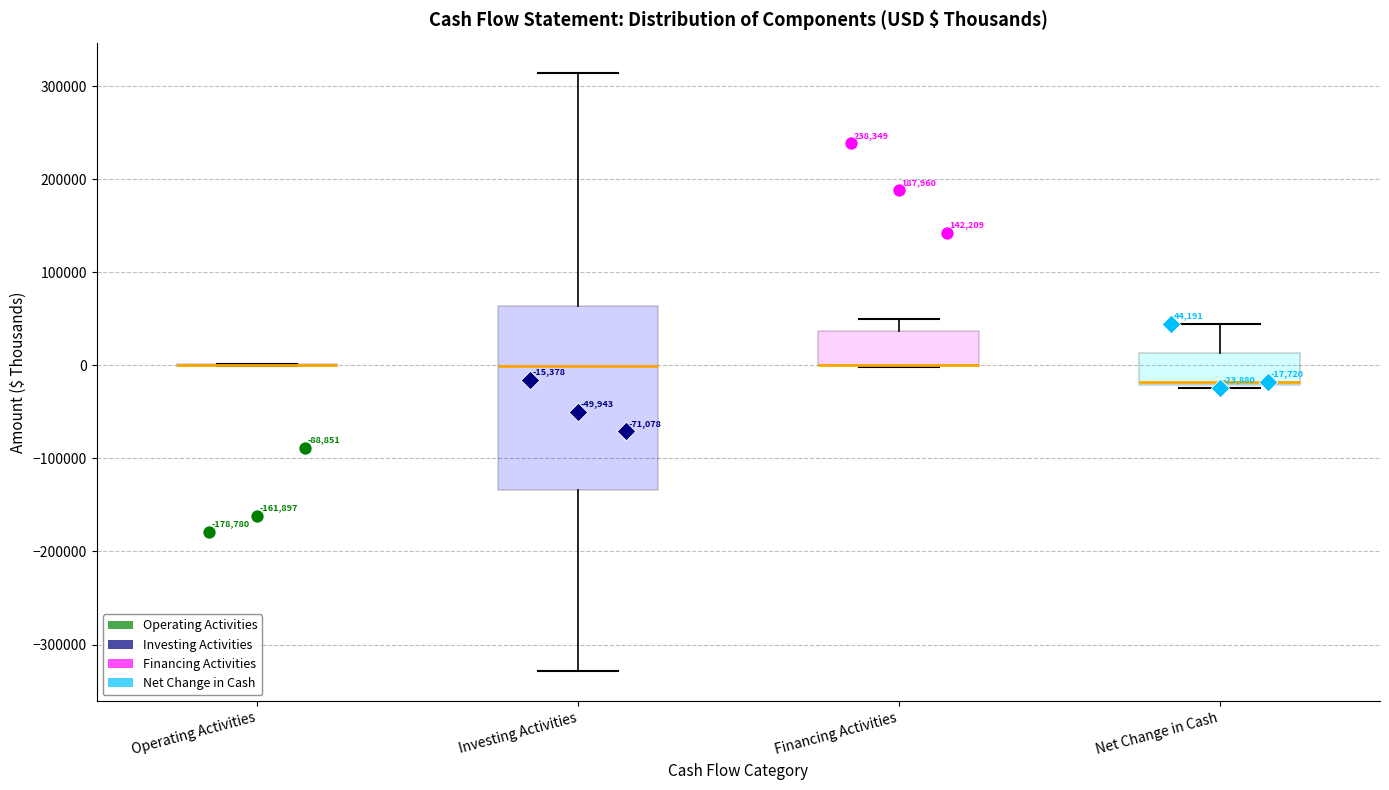

Comparing the boxes themselves (not the whiskers), which one is the tallest?

Investing Activities